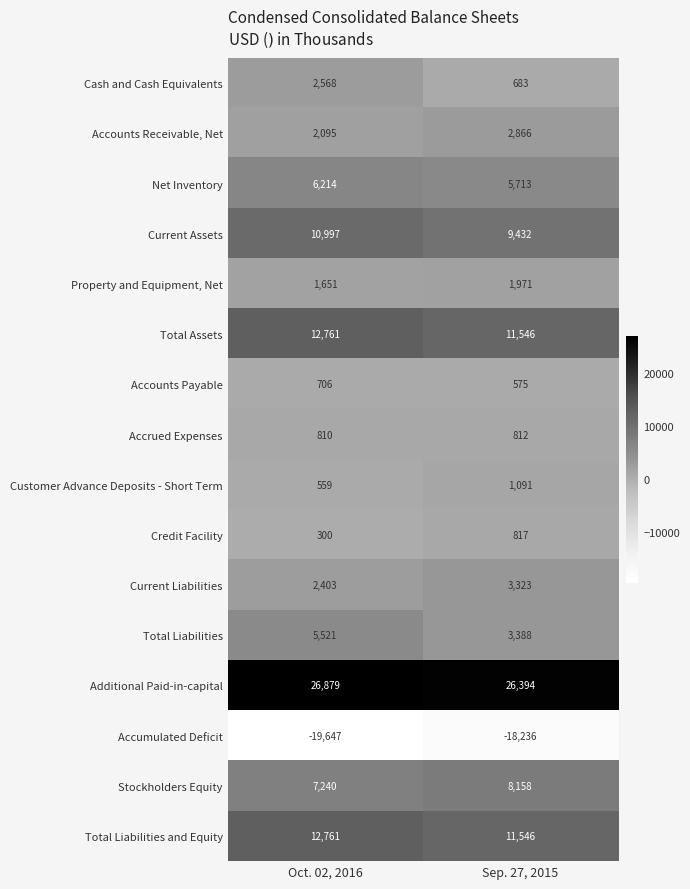

What value does the Total Liabilities series have at Sep. 27, 2015, to the nearest 50?

3400